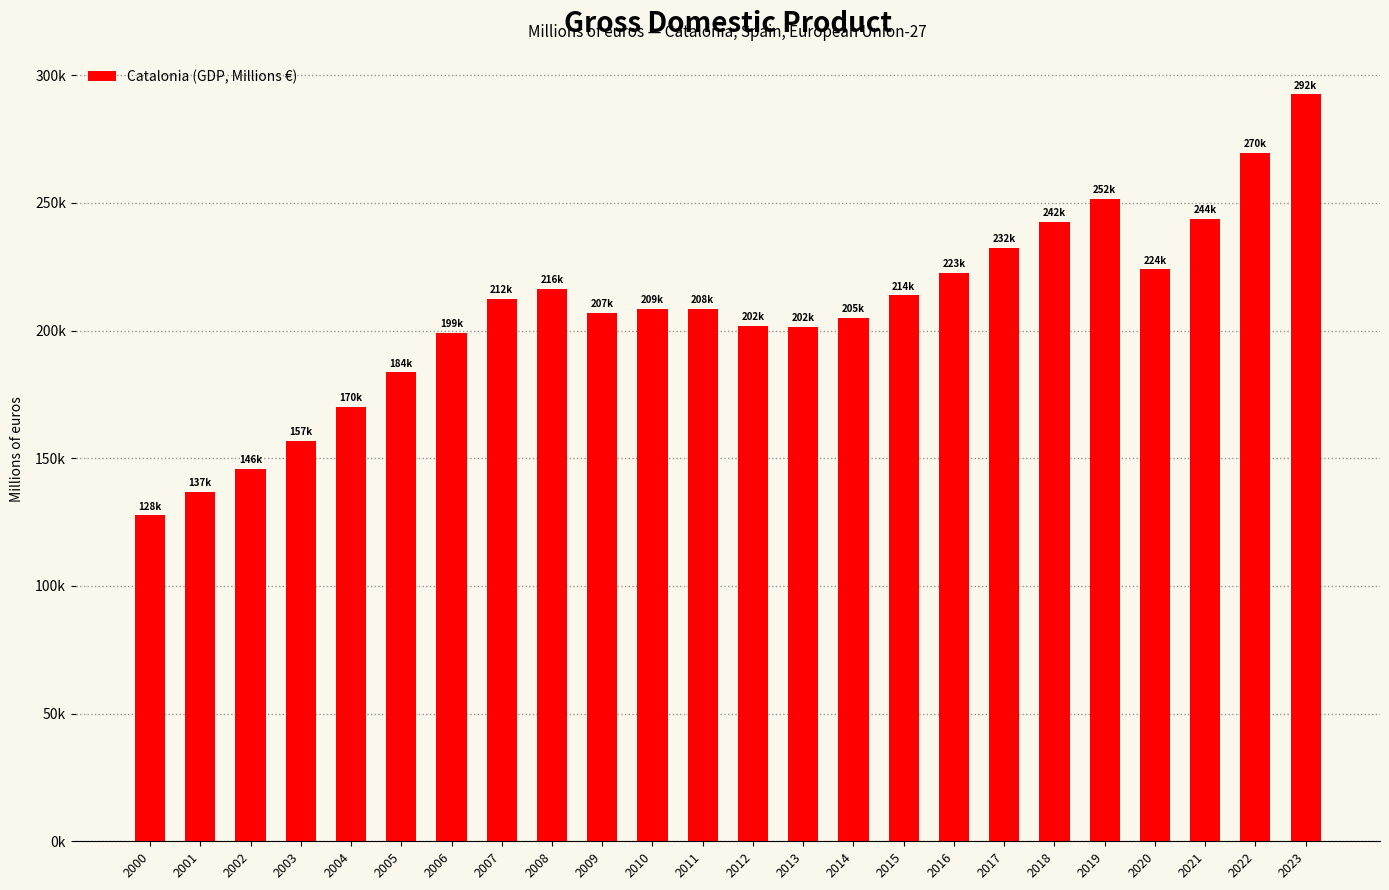

What is the ratio of the value at 2015 to the value at 2022?

0.8